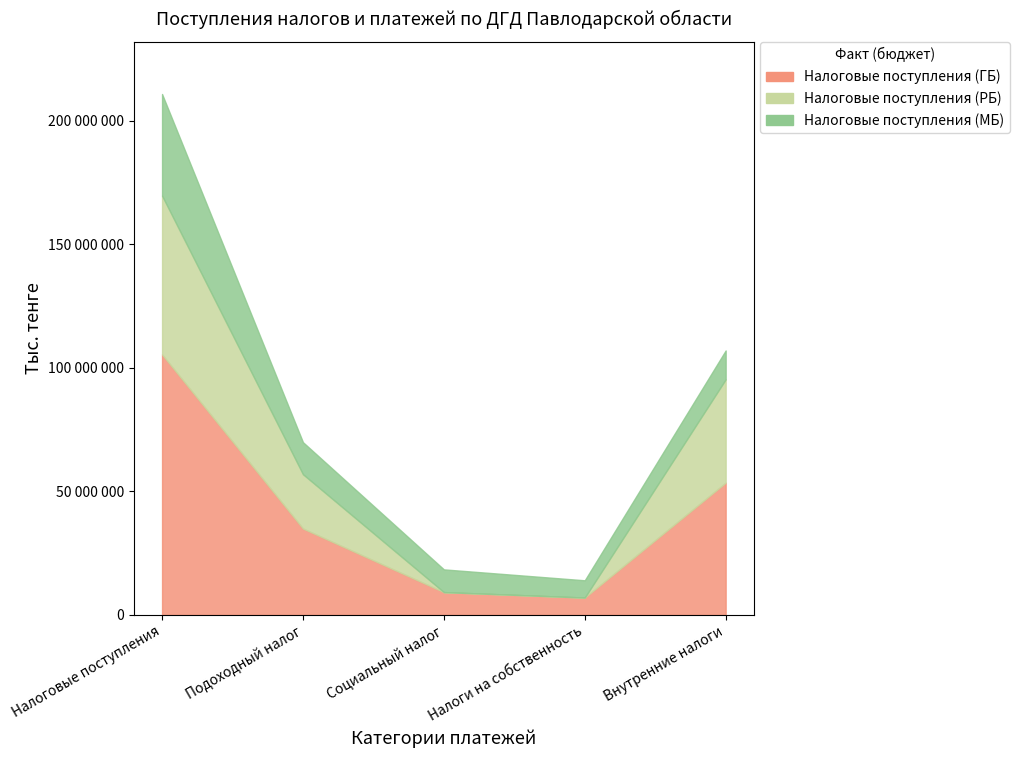

Rank the series by their maximum value, from highest to lowest.

Налоговые поступления (ГБ), Налоговые поступления (РБ), Налоговые поступления (МБ)